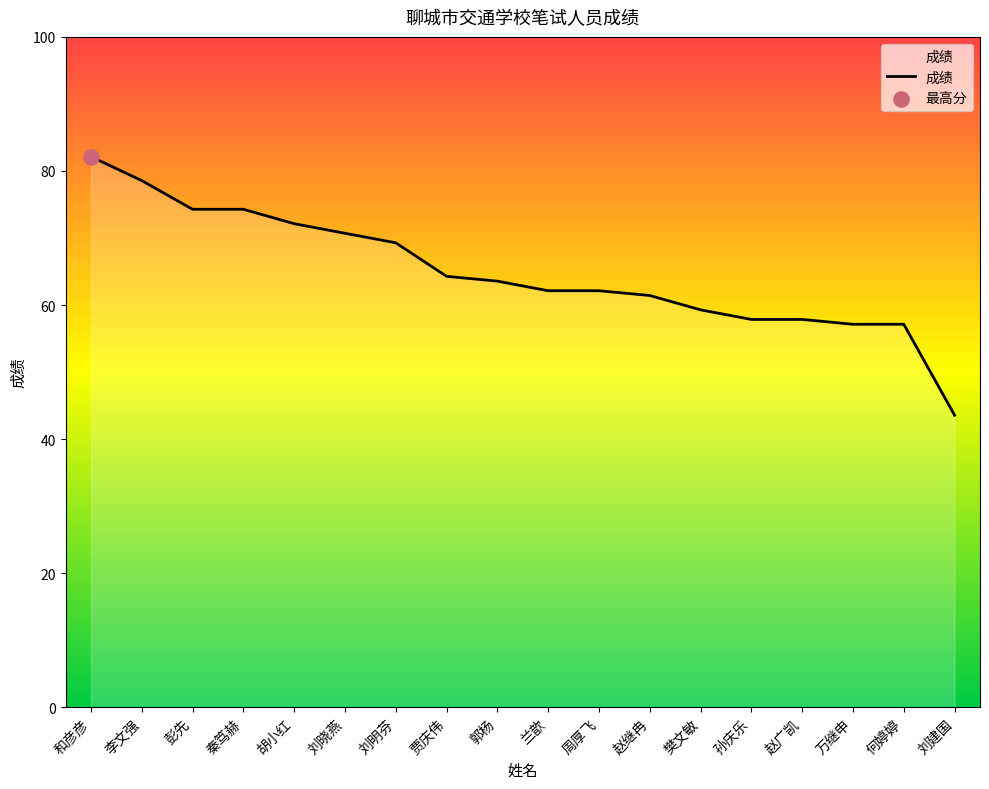

What is the change in value from 彭先 to 刘明芬?

-5.0